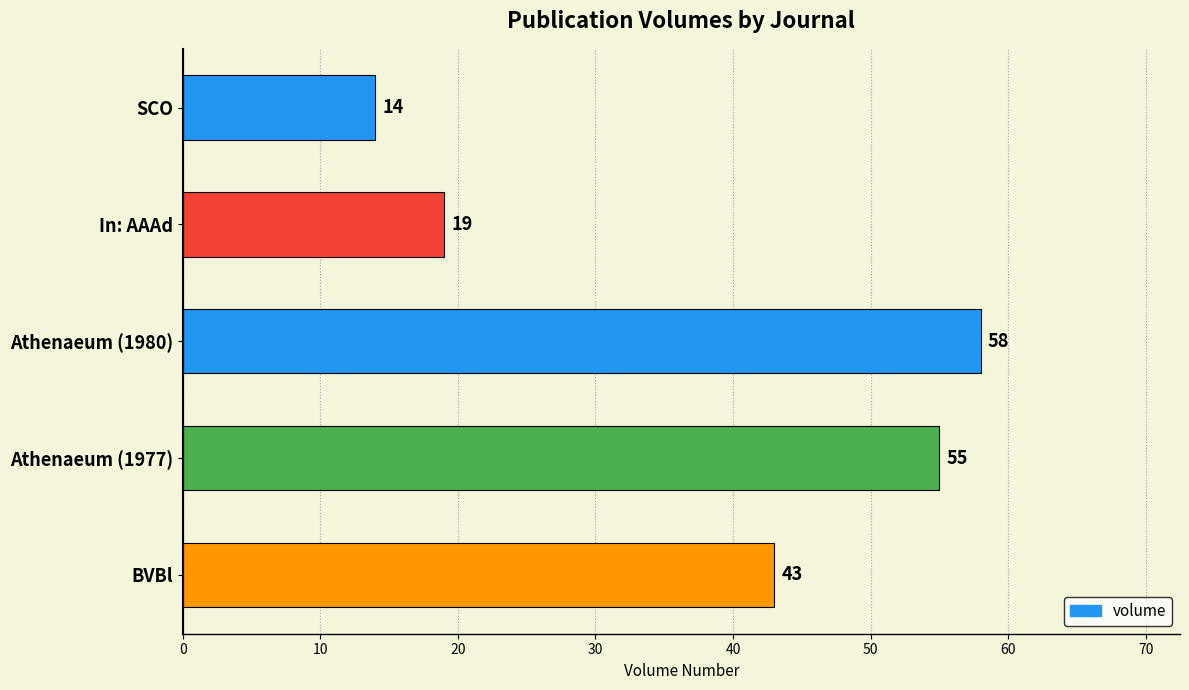

What is the difference between the maximum and minimum values?

44